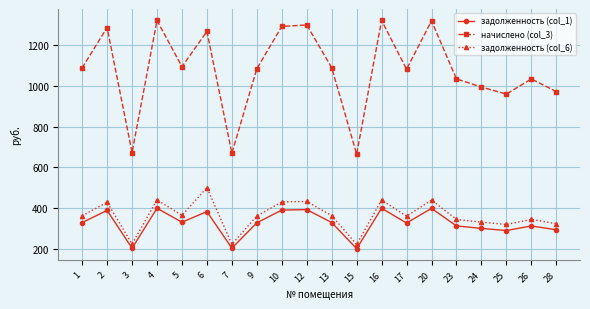

Which series changed the most between 26 and 28?

начислено (col_3)